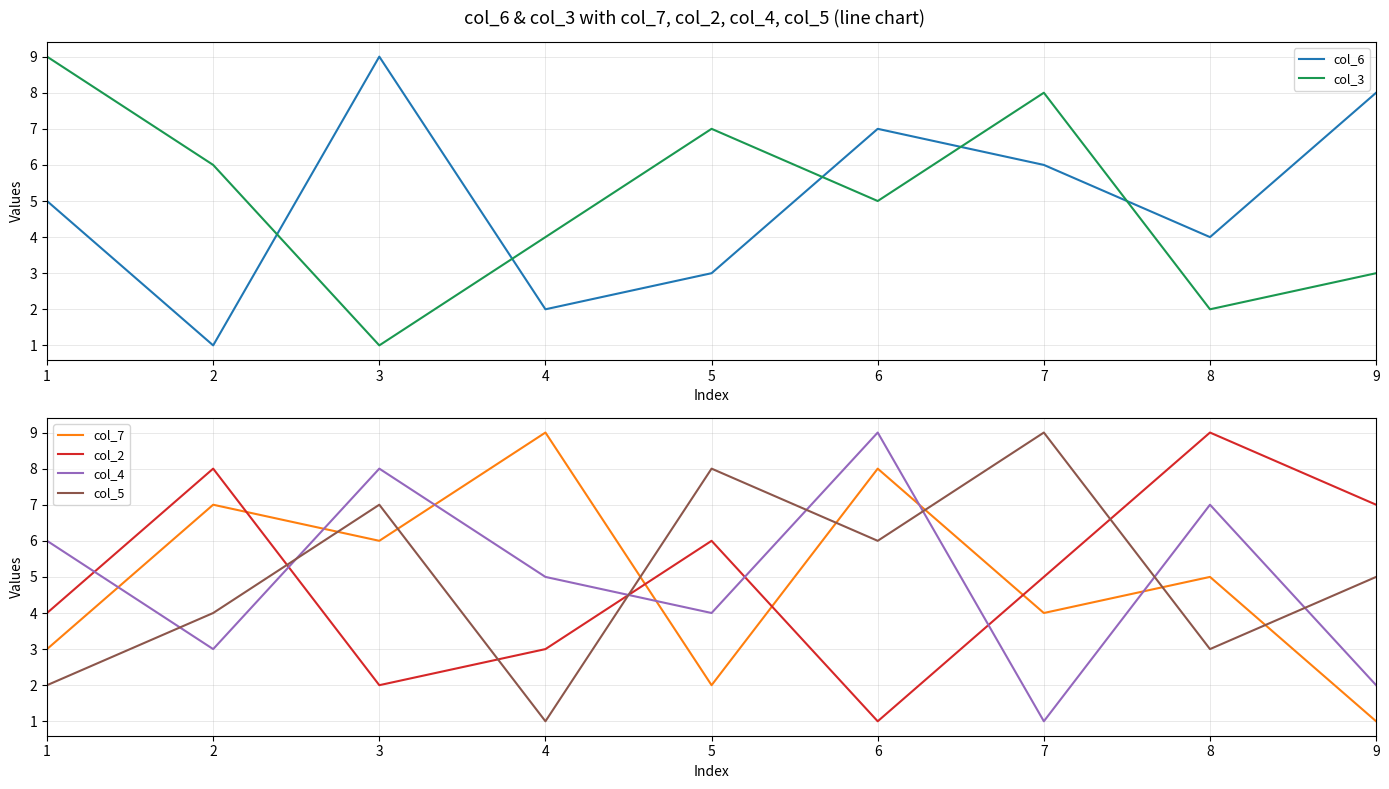

What is the sum of the col_4 values at 7 and 9?

3